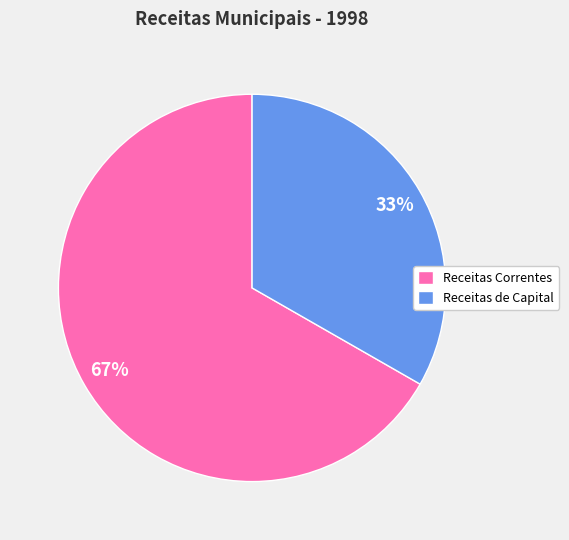

Combined, do Receitas Correntes and Receitas de Capital account for over 50%?

Yes